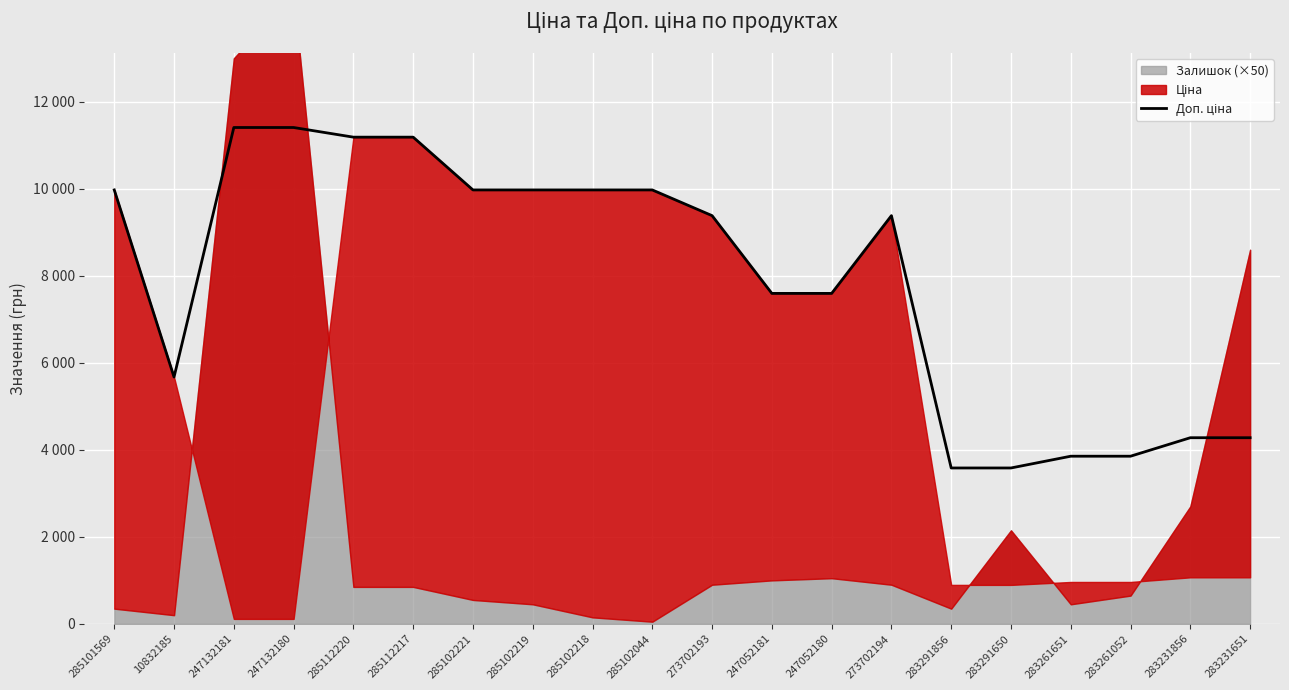

What is the difference between the values at 247132181 and 283231856?

7130.9